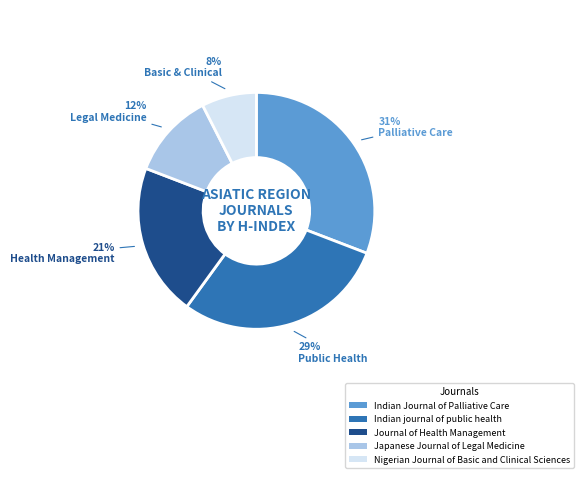

What is the ratio of the value at Nigerian Journal of Basic and Clinical Sciences to the value at Indian journal of public health?

0.3